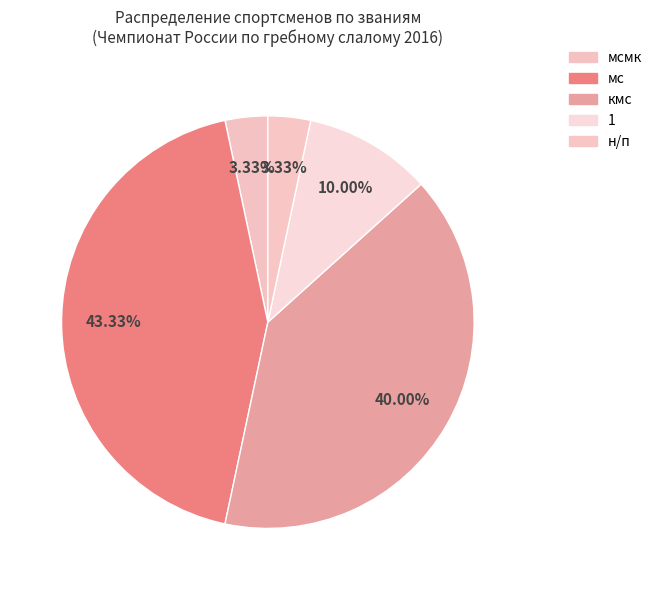

Which slice is the smallest?

мсмк